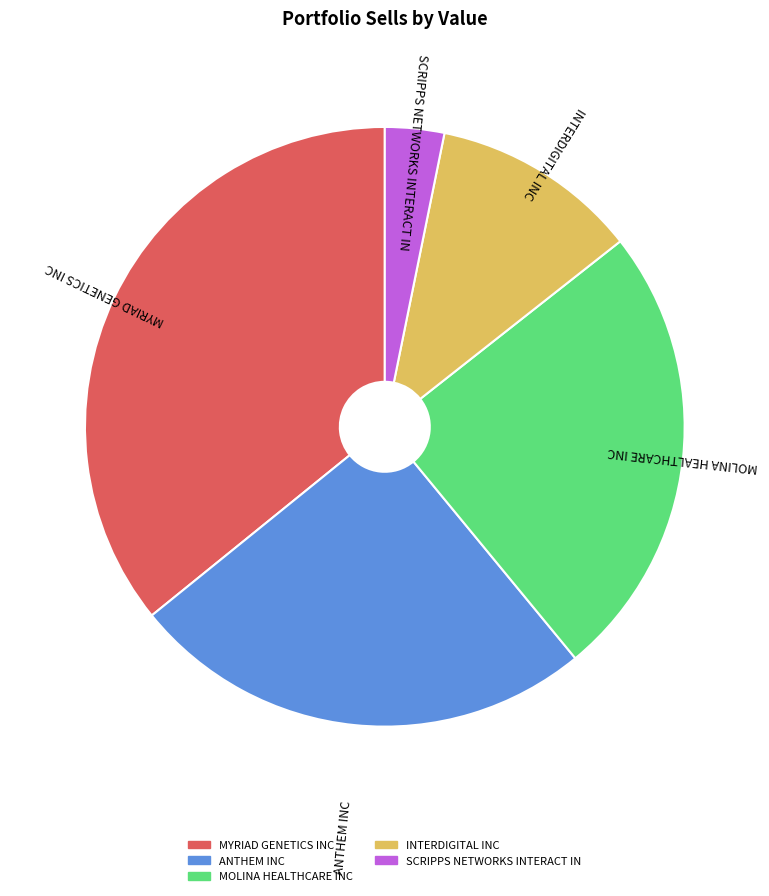

Is there a majority slice in this chart?

No